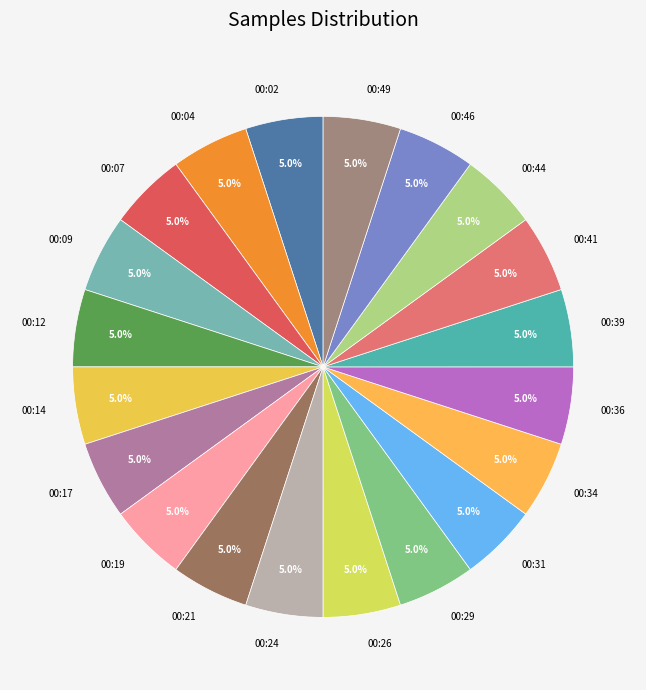

Combined, do 00:02 and 00:36 account for over 50%?

No